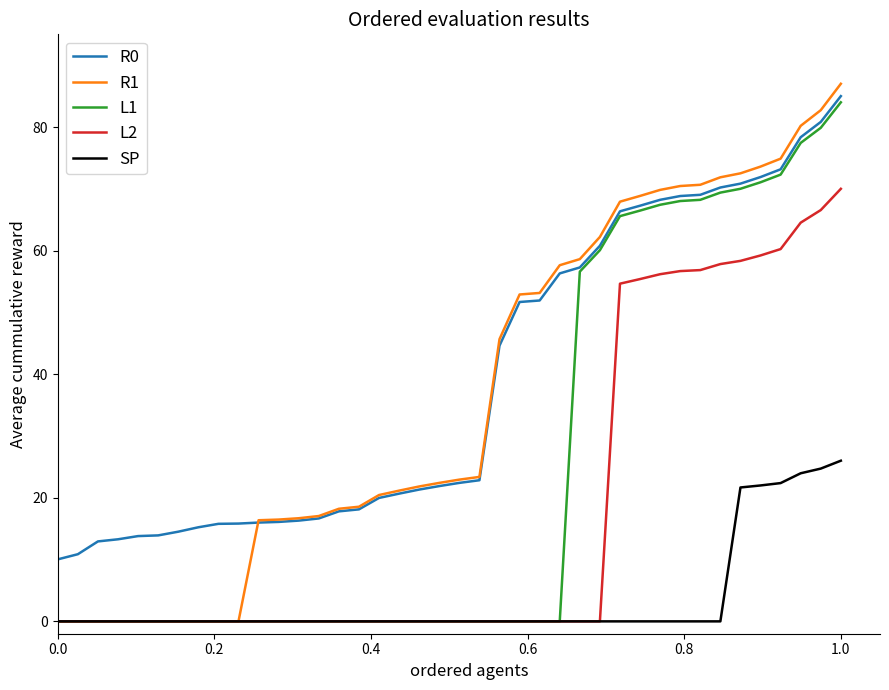

True or false: R0 and SP intersect in this chart.

False